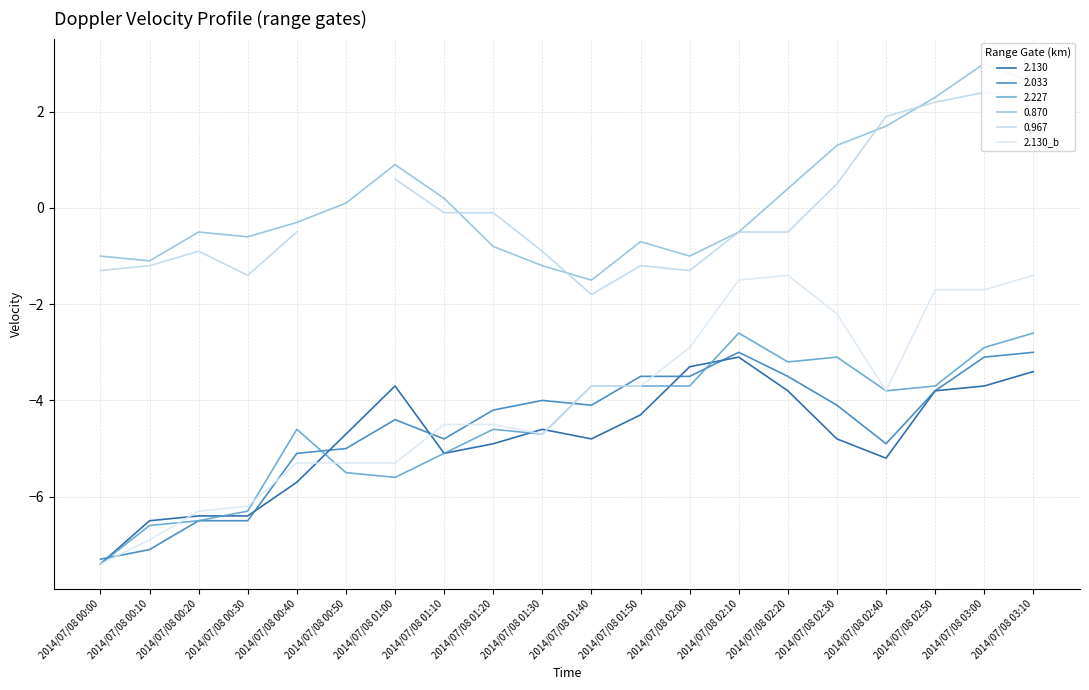

What is the label of the 13th point from the left?

2014/07/08 02:00